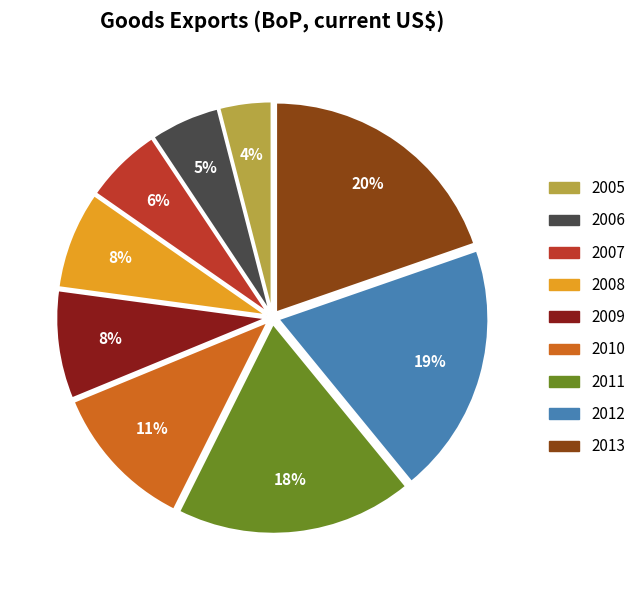

Approximately how many times larger is the value at 2007 compared to 2012?

0.3